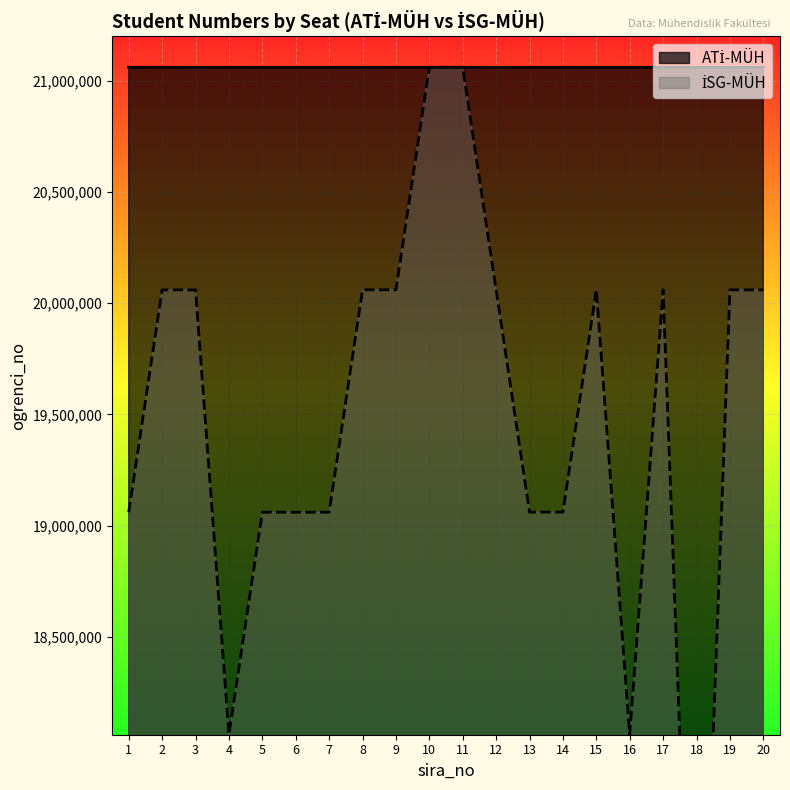

In ATİ-MÜH, how many points are lower than both neighbors (excluding endpoints)?

6